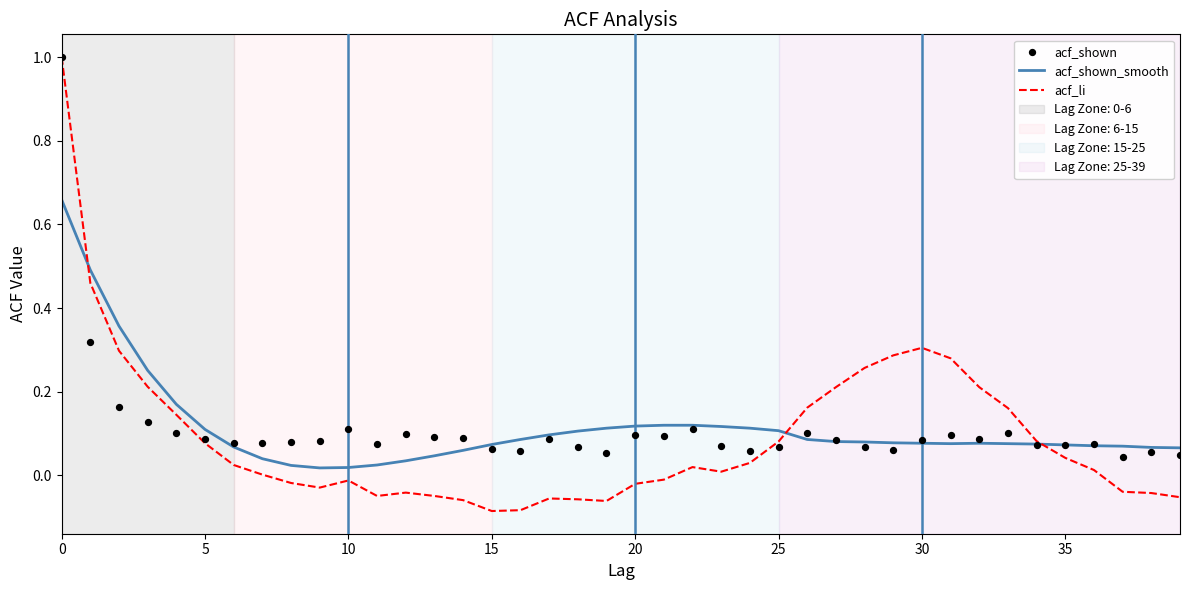

Is the value of acf_li at 25 greater than the value of acf_shown_smooth at 38?

Yes